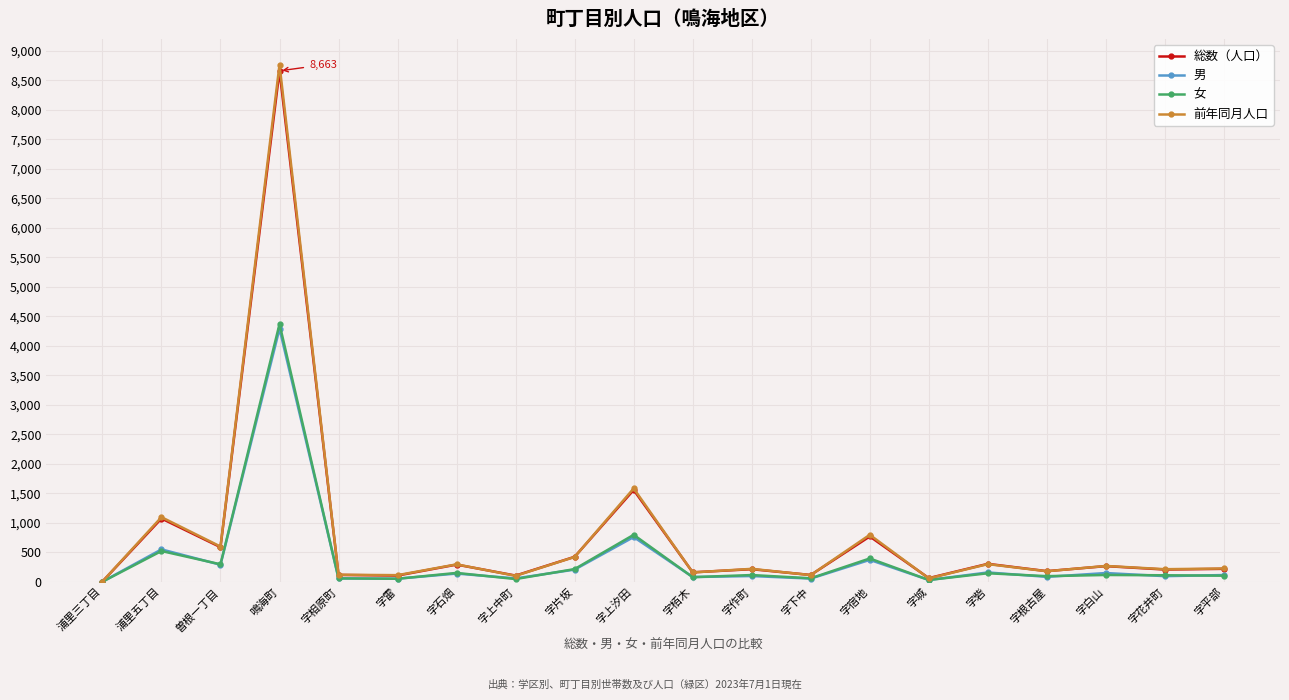

The value of 総数（人口） at 鳴海町 is 8663. True or false?

True